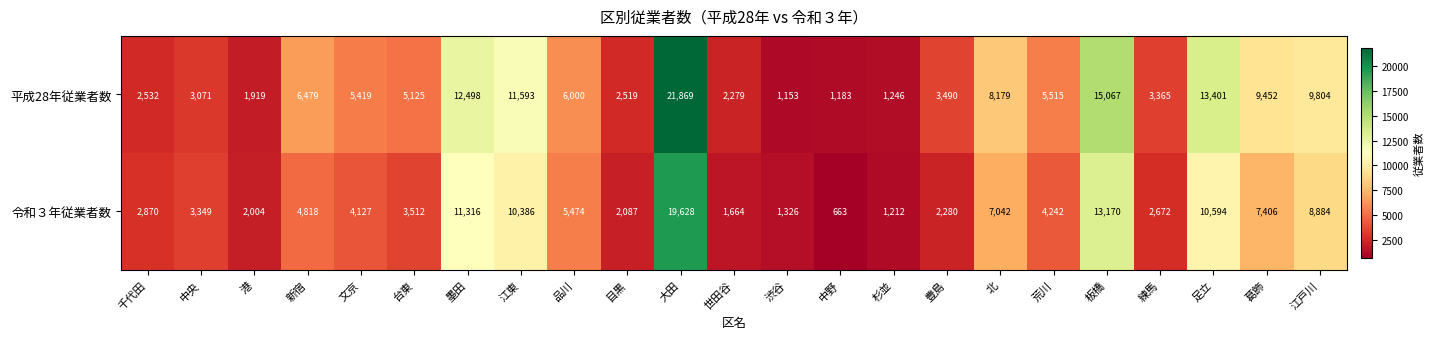

The 令和３年従業者数 series shows 8884 at 江戸川. True or false?

True